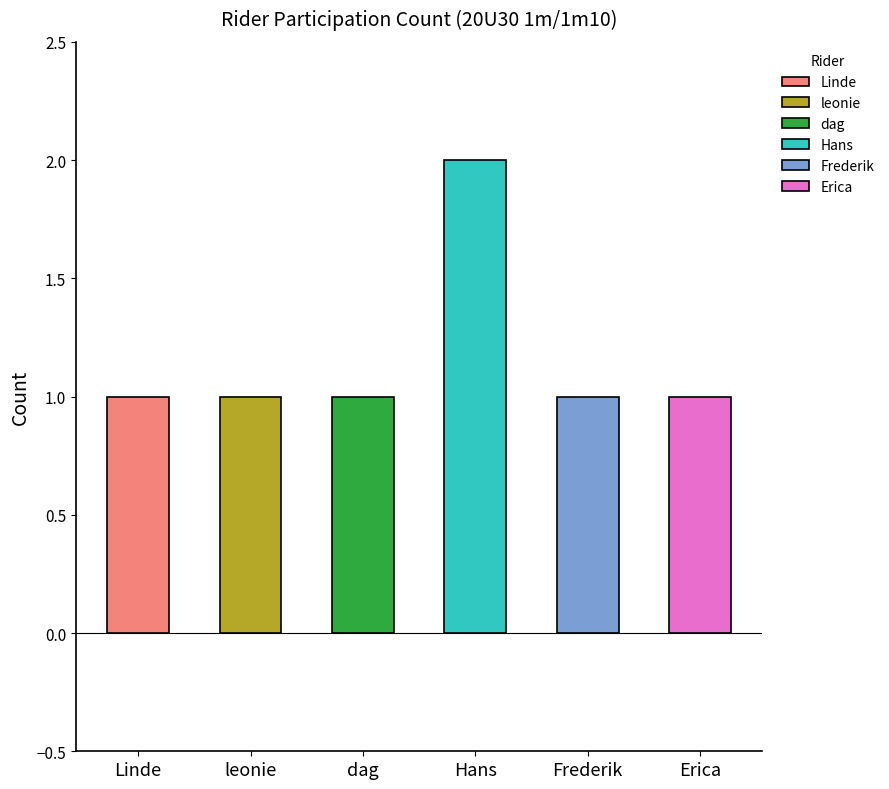

What is the label of the 5th bar from the right?

leonie